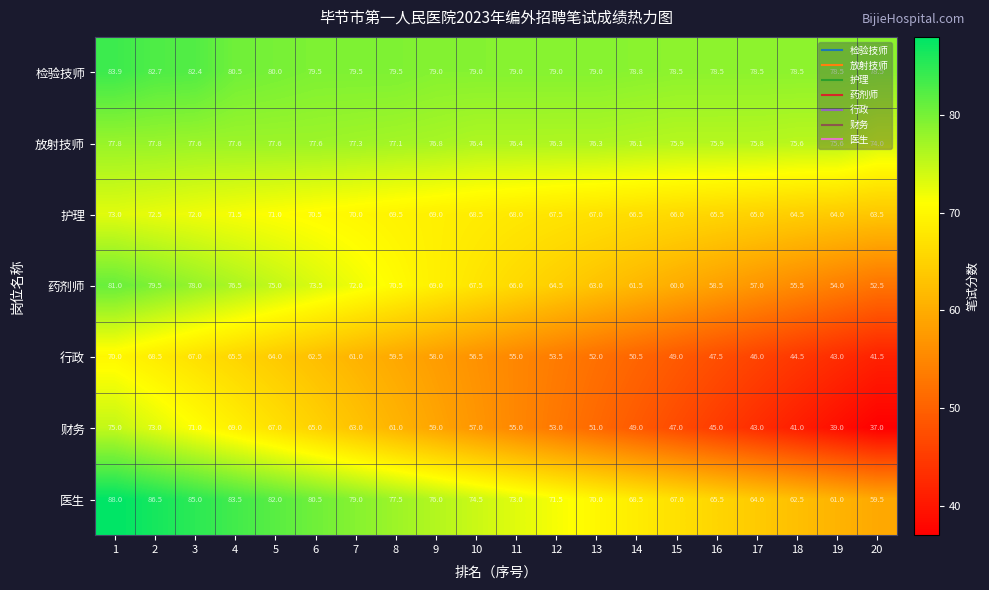

What is the sum of the 医生 values at 14 and 2?

155.0